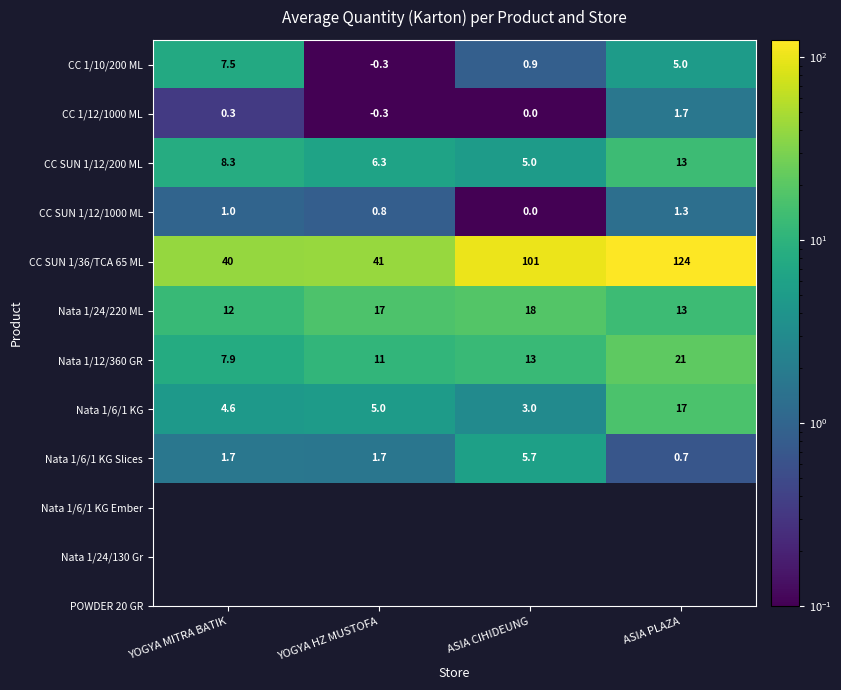

What is the difference between the second highest and second lowest values in the CC 1/10/200 ML series?

4.1